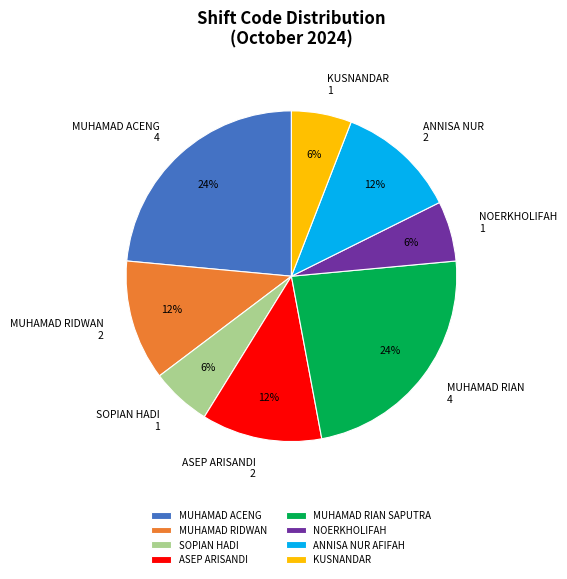

Between ANNISA NUR AFIFAH and SOPIAN HADI, which is larger?

ANNISA NUR AFIFAH